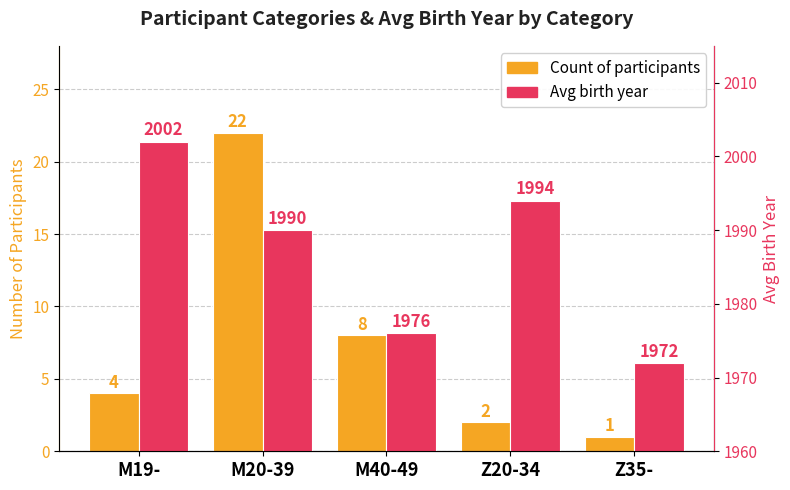

Is it true that Count of participants equals 7 at M19-?

False